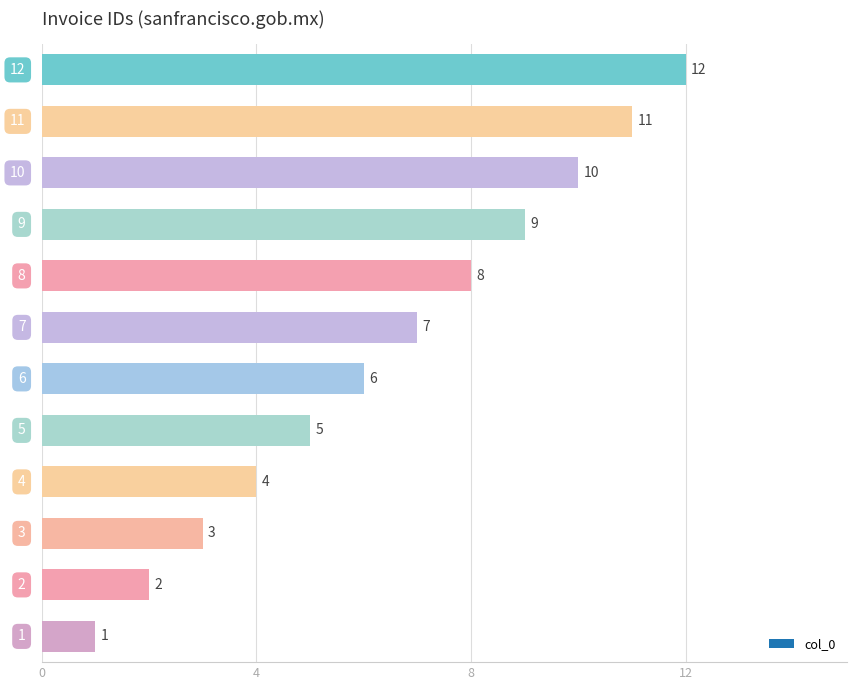

At which category does the chart reach its minimum across all series?

1